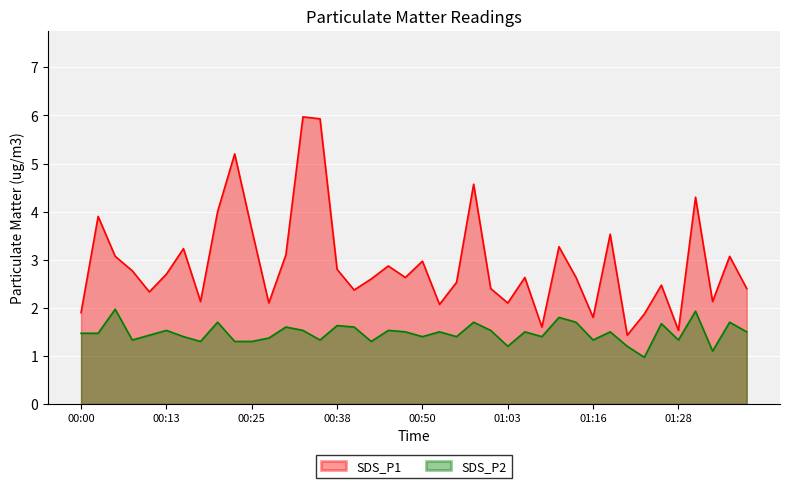

At which category does the chart reach its peak across all series?

00:33